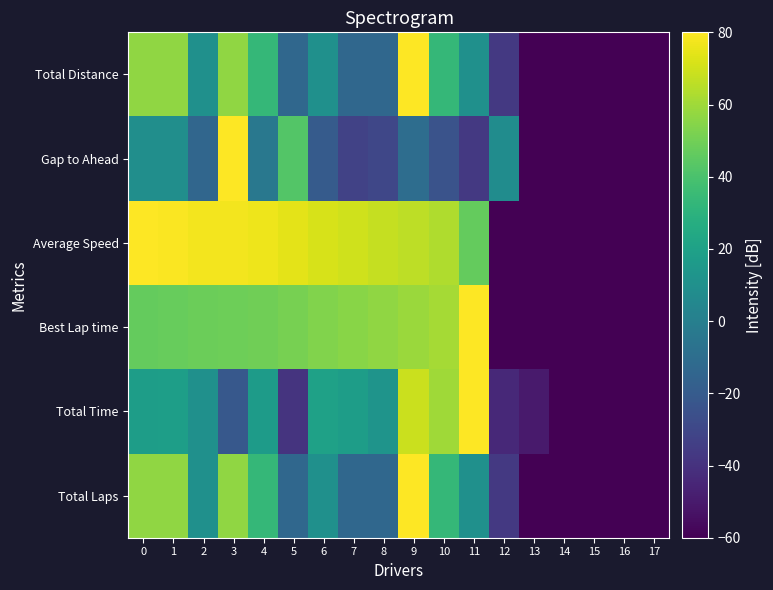

What is the total value across all series at 0?

267.2